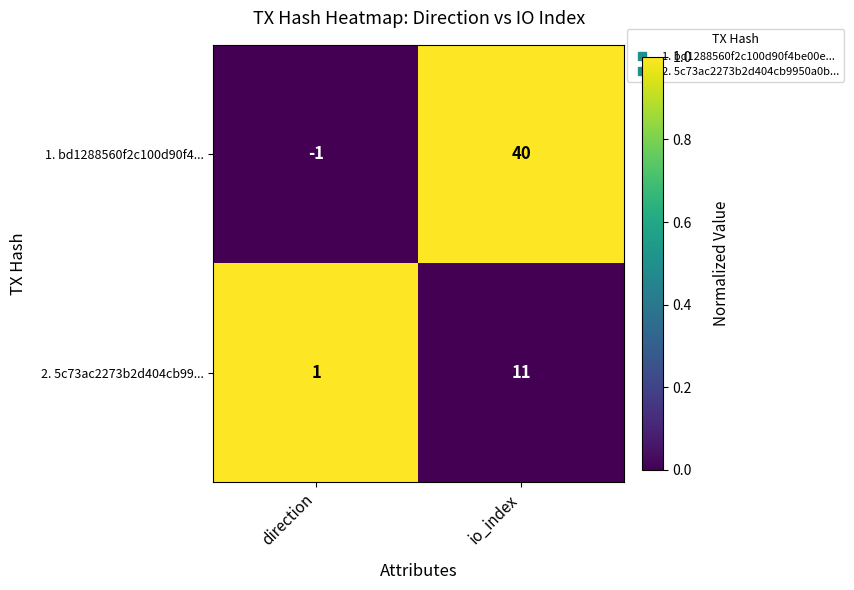

Rank the series at direction from lowest to highest value.

1. bd1288560f2c100d90f4..., 2. 5c73ac2273b2d404cb99...